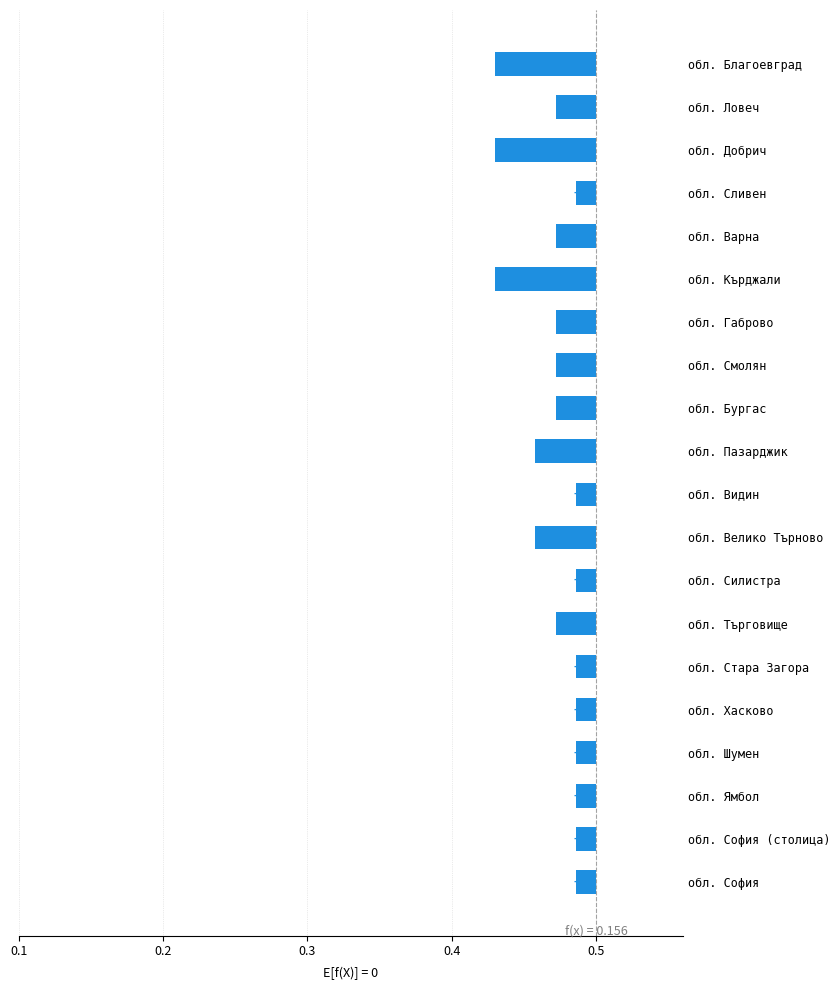

The value at обл. Хасково is 0.0. True or false?

True